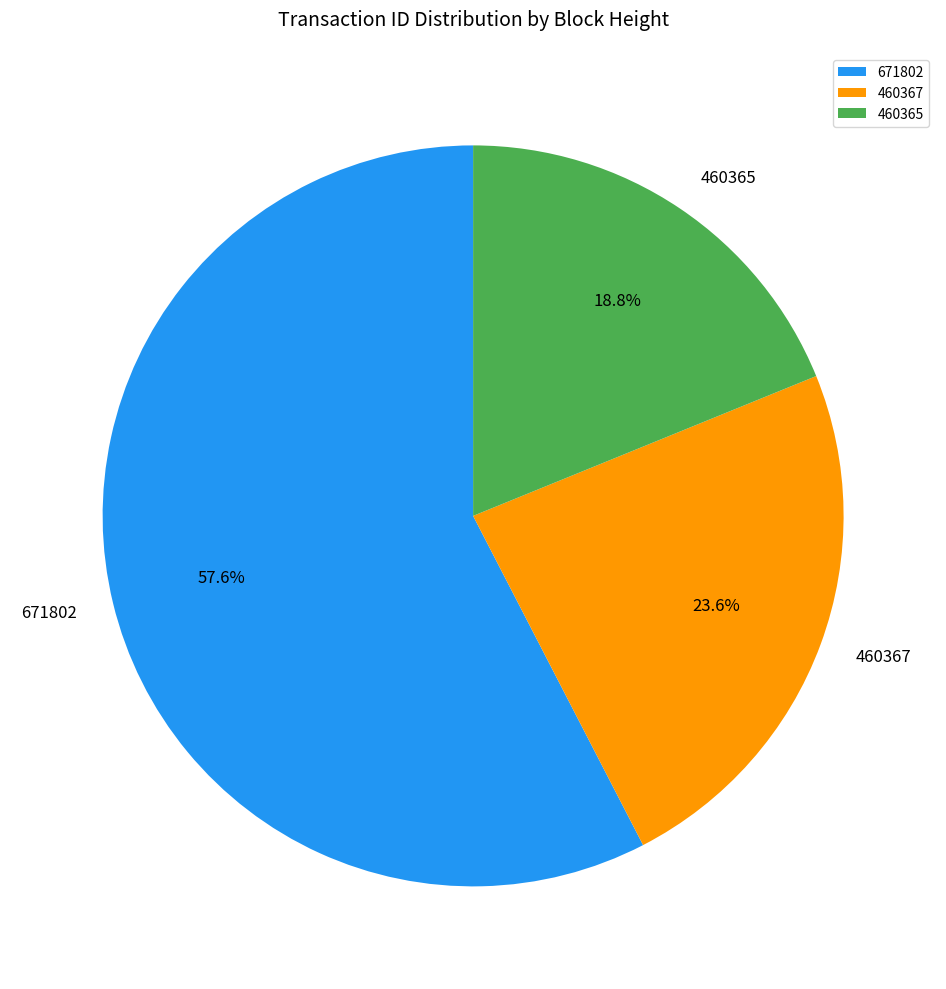

How many slices are in this pie chart?

3